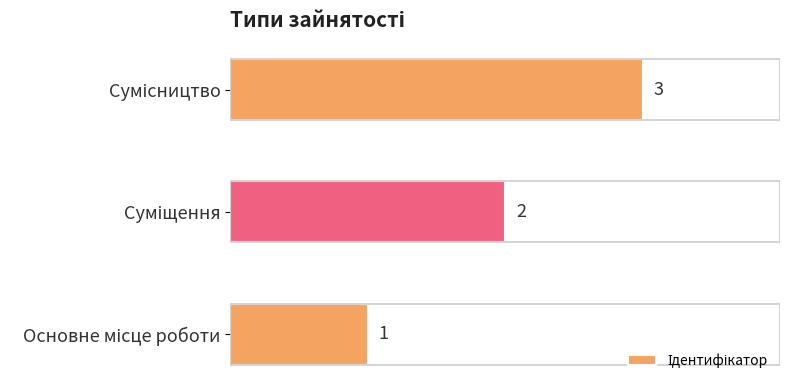

How many values are between 1 and 3?

3